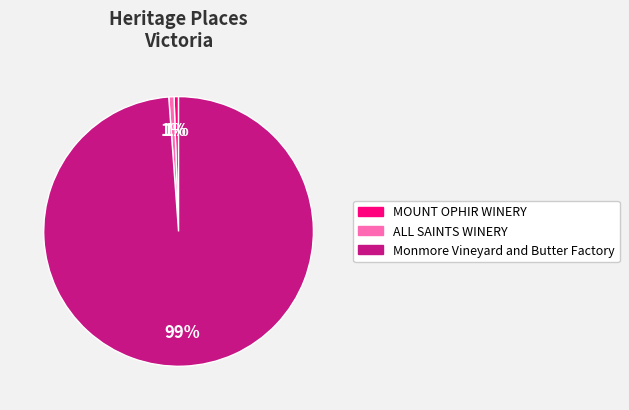

Count the number of slices in the pie.

3